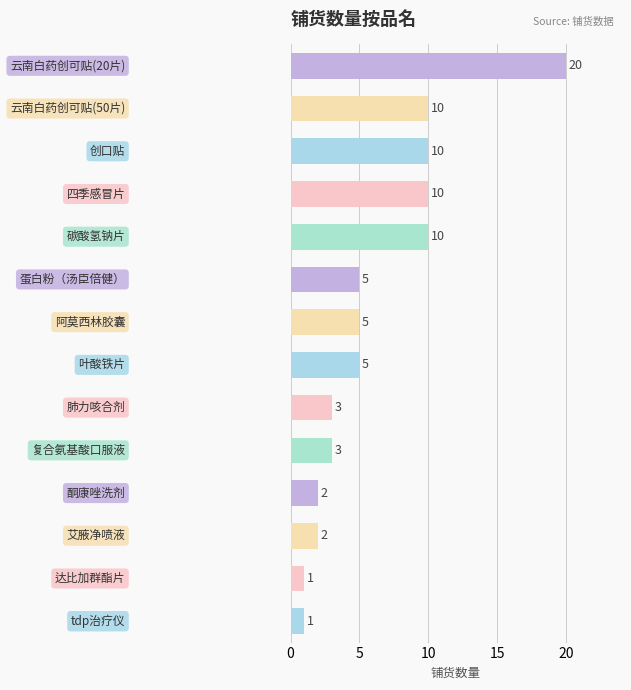

What is the difference between the maximum and minimum values?

19